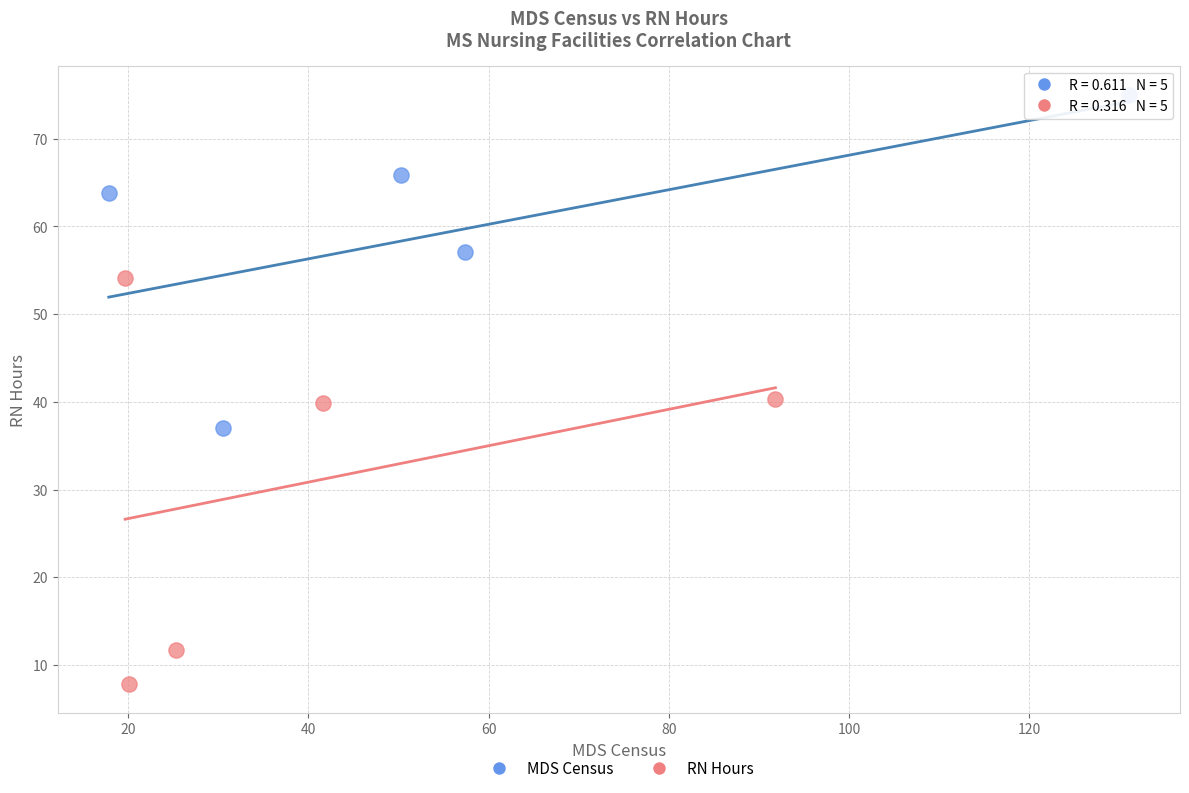

Which series contains the lowest Y value?

RN Hours